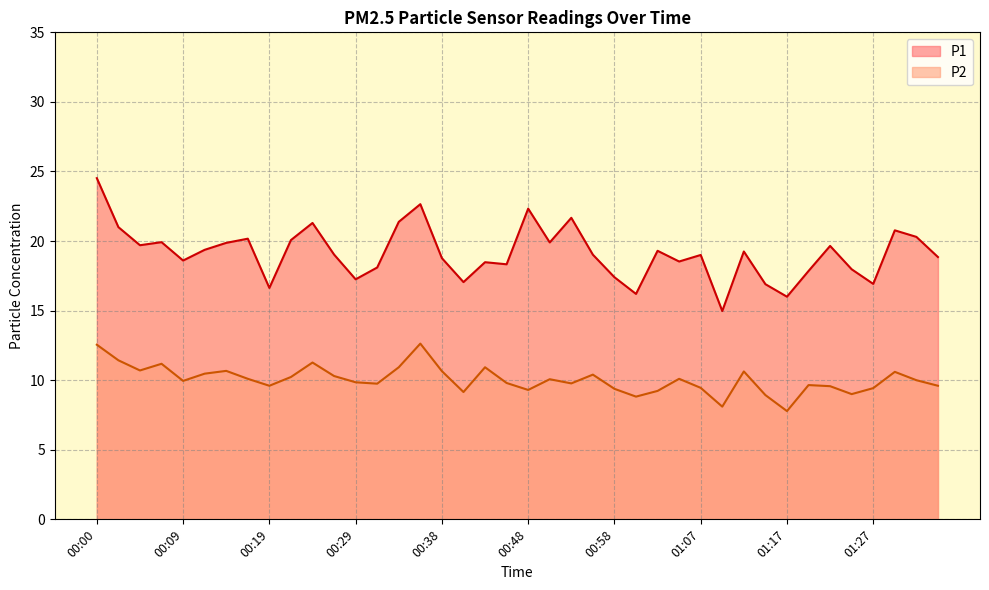

What are all the series names shown in the legend?

P1, P2